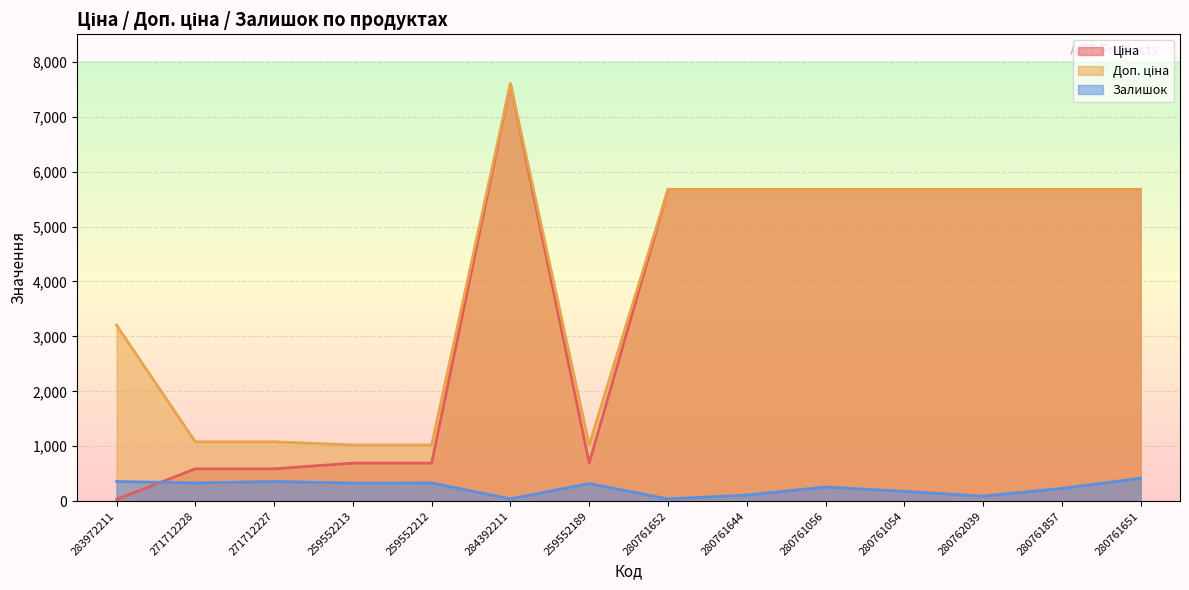

The value of Ціна at 259552213 is 693.7. True or false?

True